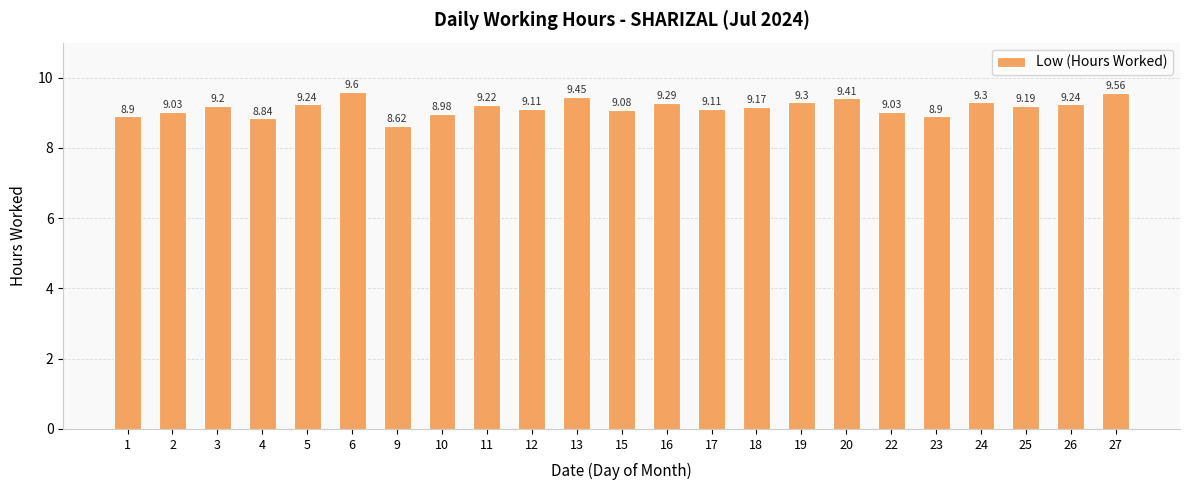

Which has a higher value, 4 or 13?

13